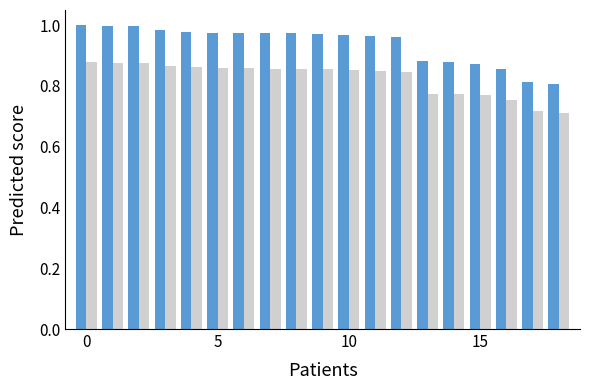

How many bars are there in each group?

2